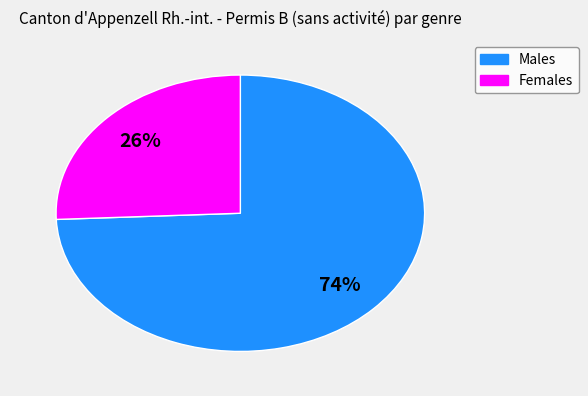

Is there a majority slice in this chart?

Yes